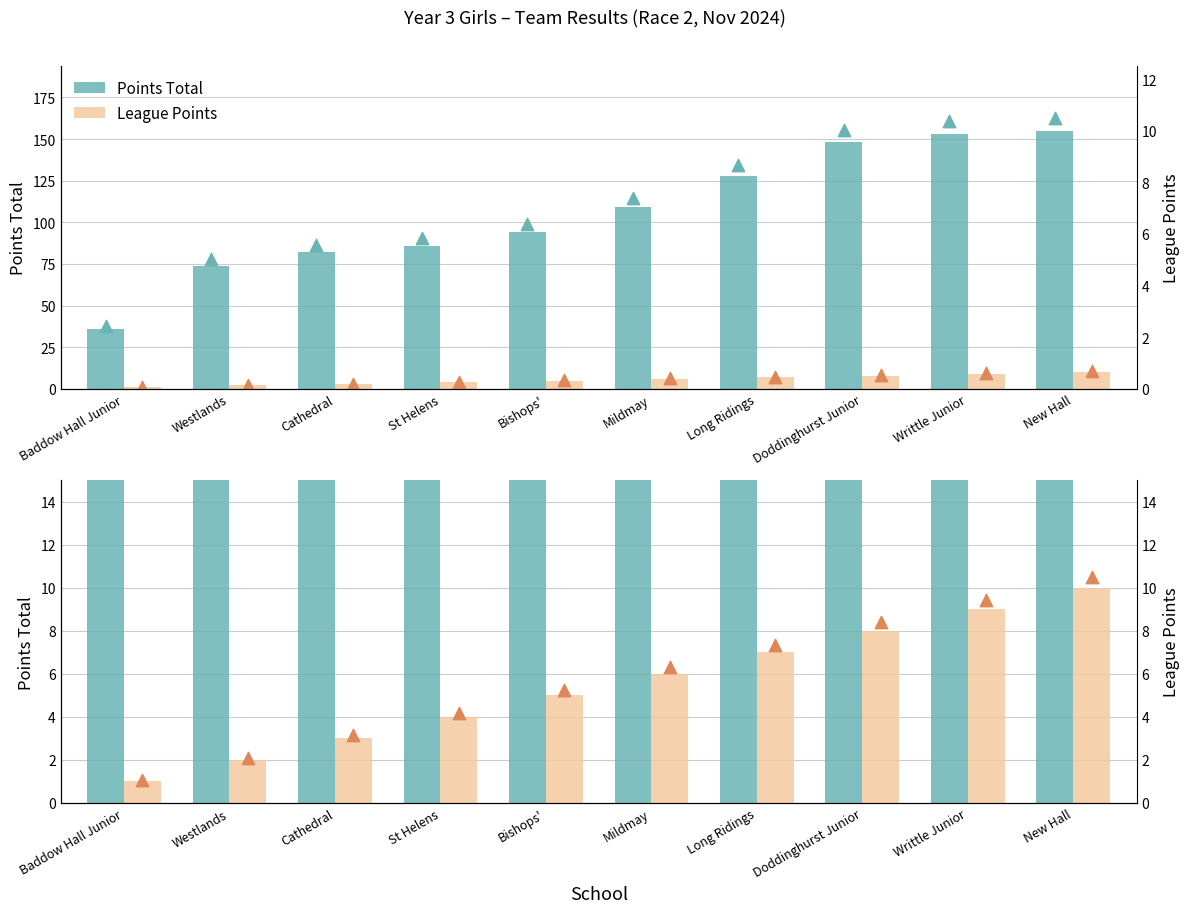

At which category is the sum across all series the highest?

New Hall